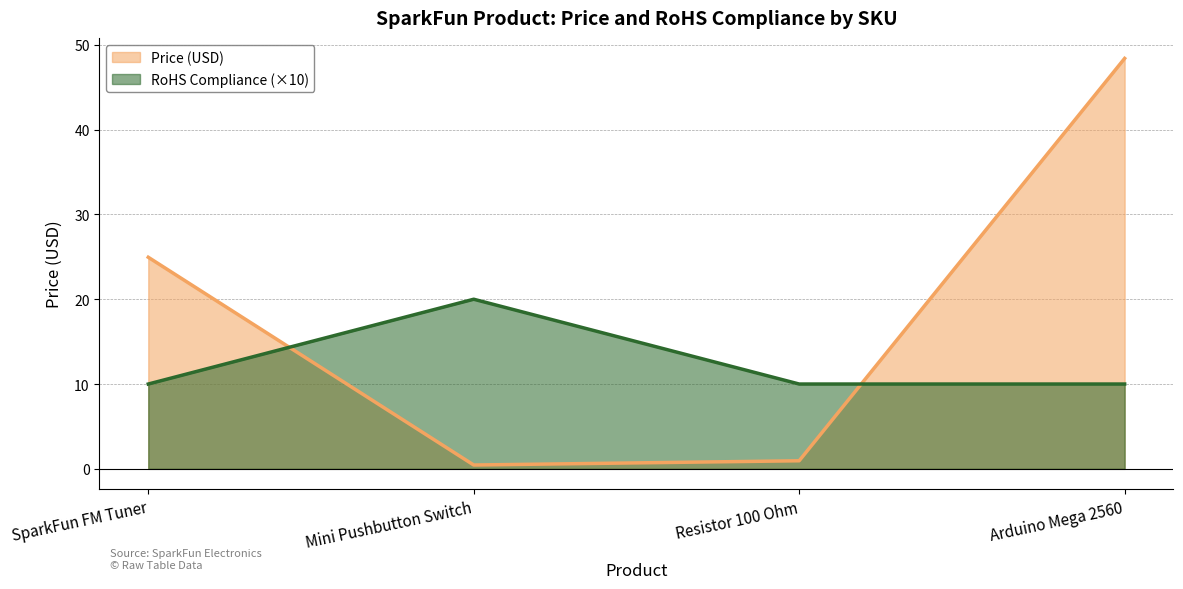

How many series are shown in this chart?

2